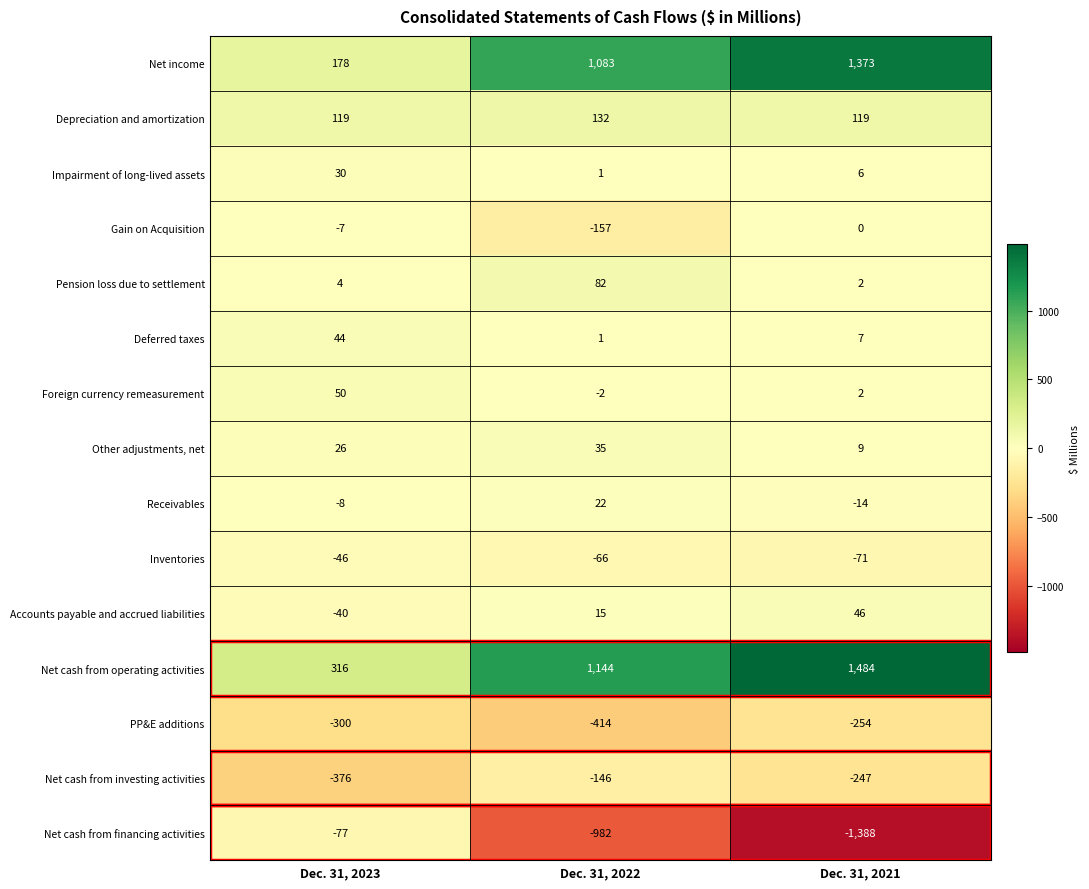

At which label does Foreign currency remeasurement reach its peak?

Dec. 31, 2023